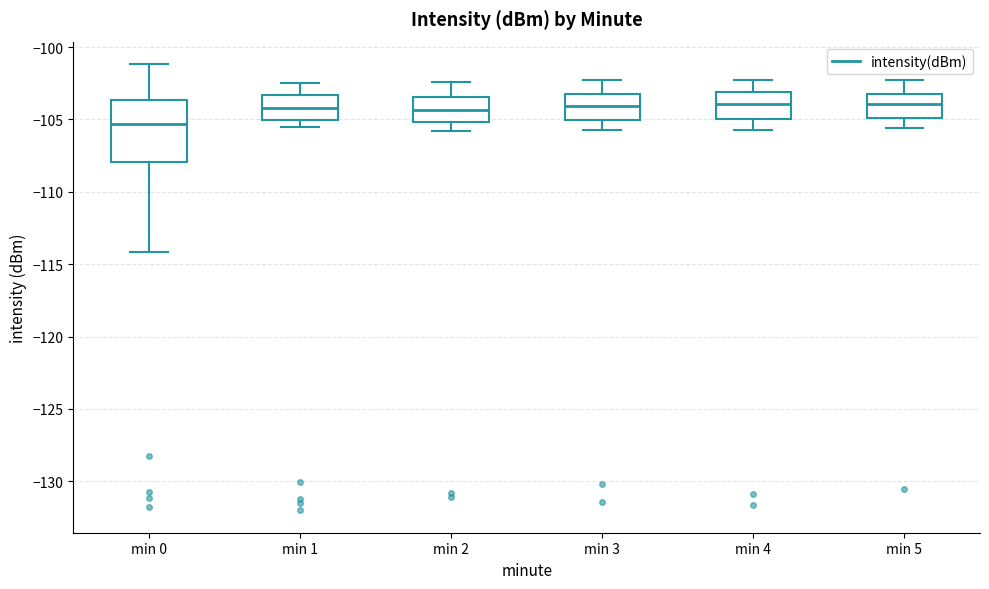

Reading left to right, transcribe this box plot: for each box, give where its median line is, the range the box spans, and where its two whiskers end, as read against the y-axis. The values are not printed on the chart, so give them approximately, as read against the axis.

min 0: median -105.5, box -108.0 to -103.5, whiskers -114.0 to -101.0
min 1: median -104.0, box -105.0 to -103.5, whiskers -105.5 to -102.5
min 2: median -104.5, box -105.0 to -103.5, whiskers -106.0 to -102.5
min 3: median -104.0, box -105.0 to -103.0, whiskers -105.5 to -102.5
min 4: median -104.0, box -105.0 to -103.0, whiskers -105.5 to -102.5
min 5: median -104.0, box -105.0 to -103.0, whiskers -105.5 to -102.5